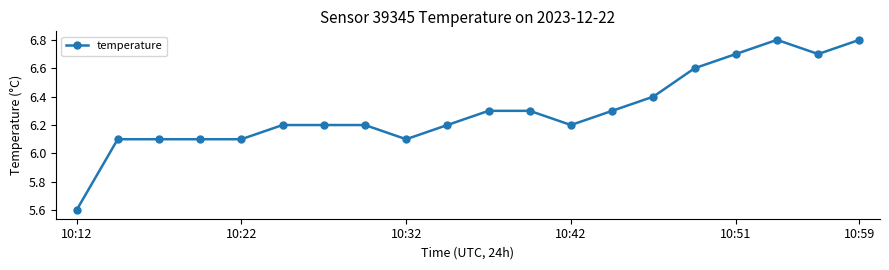

What is the minimum value shown in the chart?

5.6